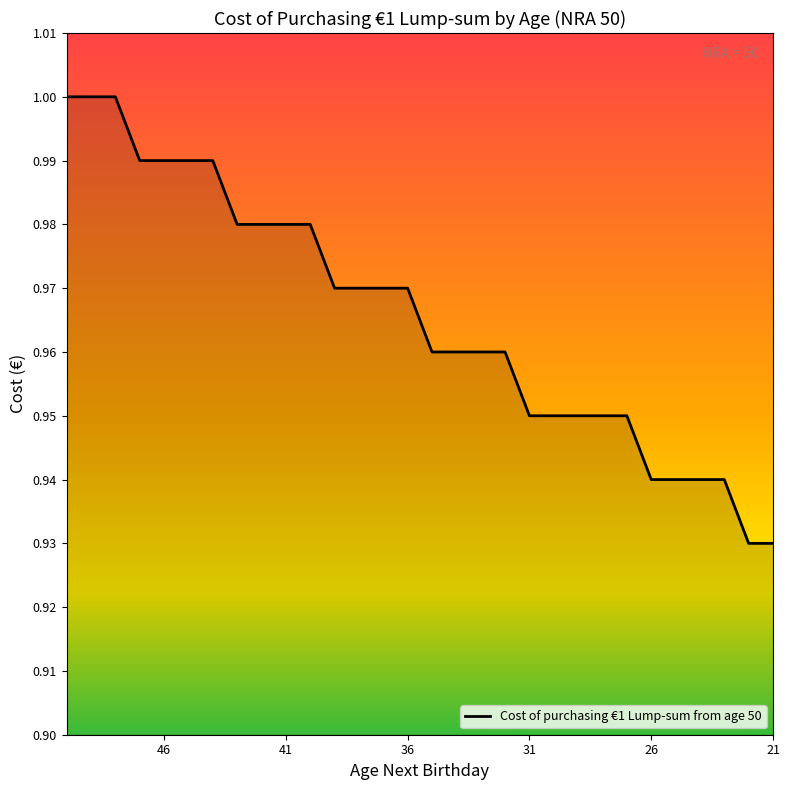

What is the change in value from 50 to 28?

-0.1